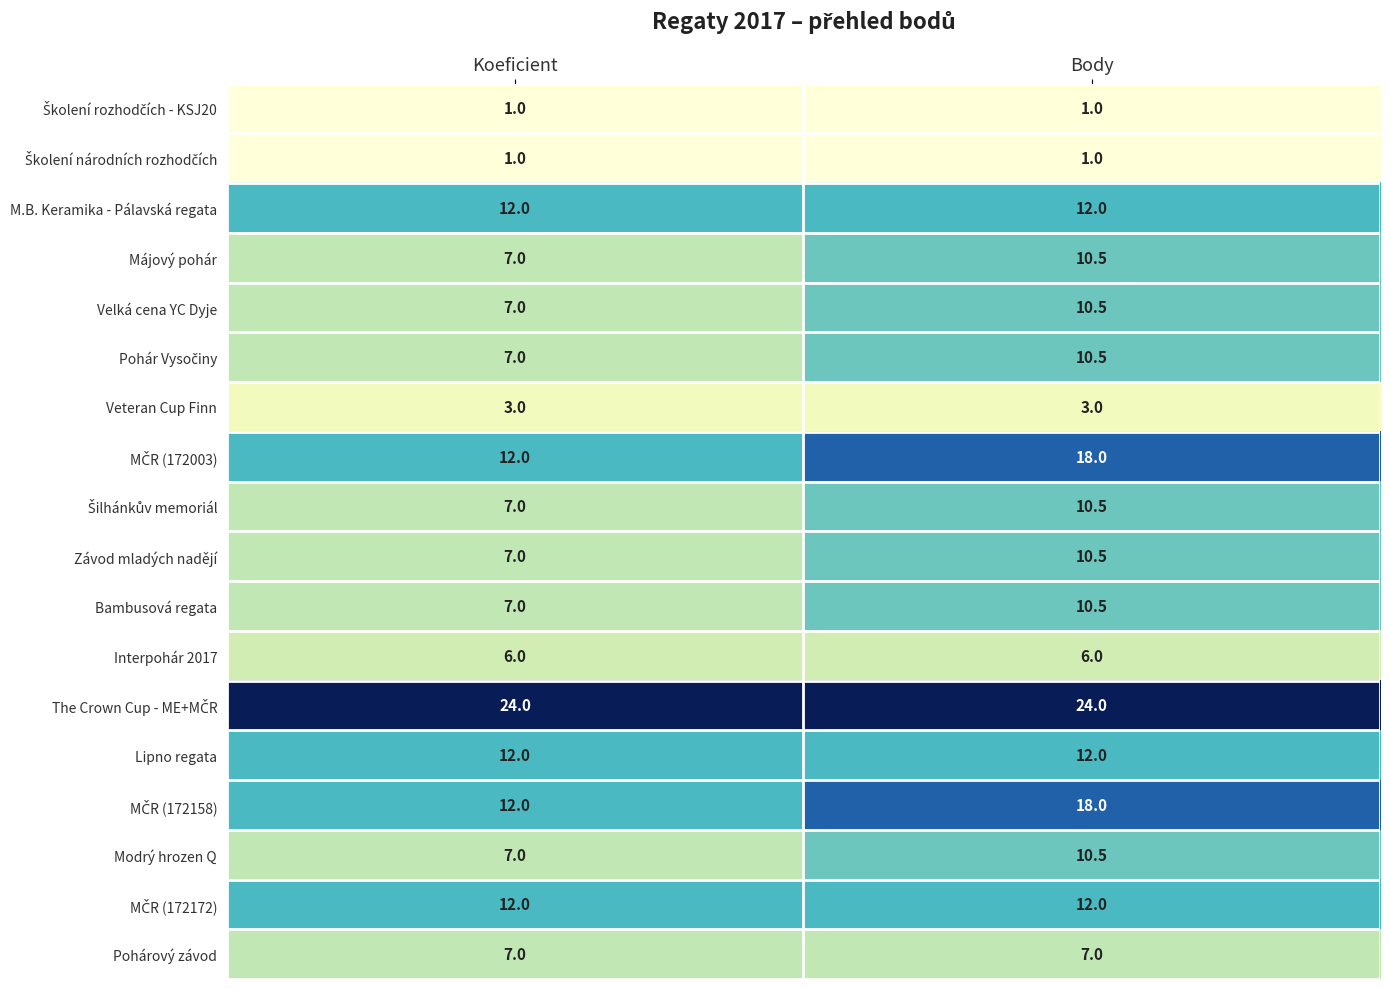

What is the maximum value shown in the chart?

24.0